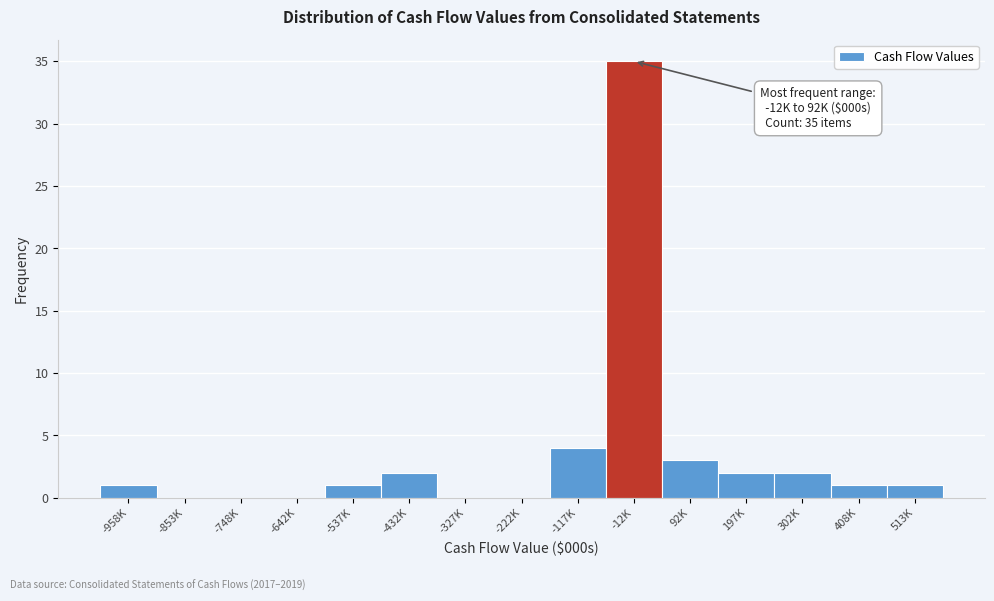

Reading right to left, what are all the values shown in this chart?

513K=1	408K=1	302K=2	197K=2	92K=3	-12K=35	-117K=4	-222K=0	-327K=0	-432K=2	-537K=1	-642K=0	-748K=0	-853K=0	-958K=1